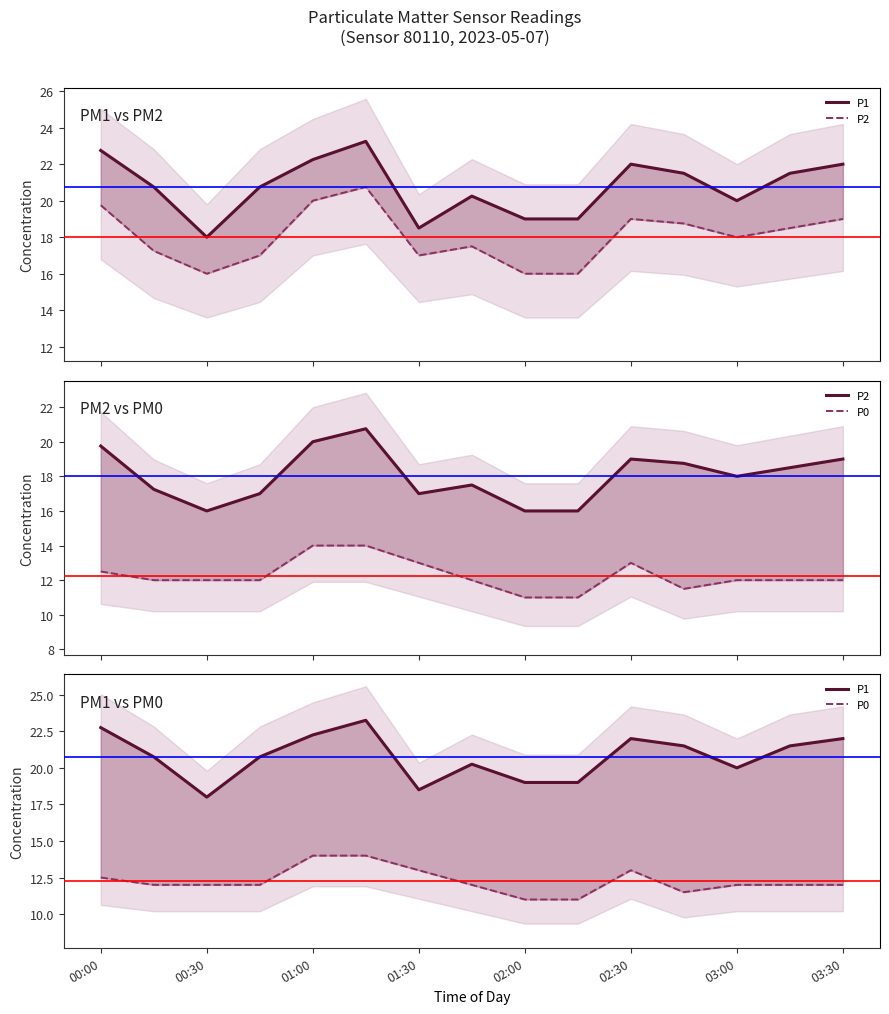

True or false: P1 has a value of 21.5 at 11.

True